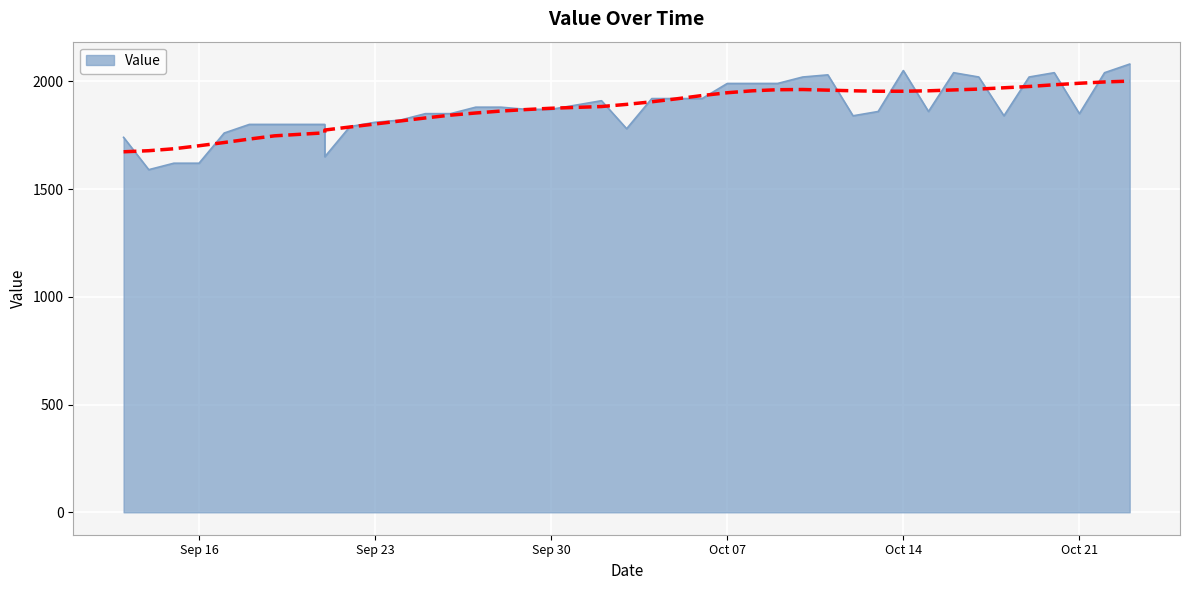

The value at 20131005 is 1920. True or false?

True